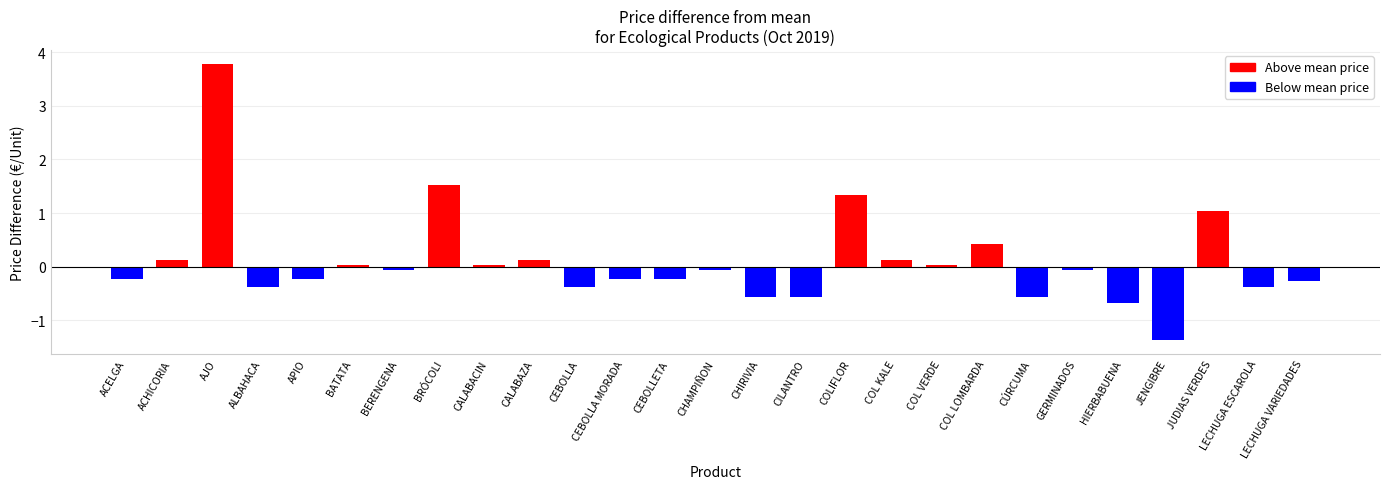

Is it true that the value at CEBOLLA is -0.4?

True